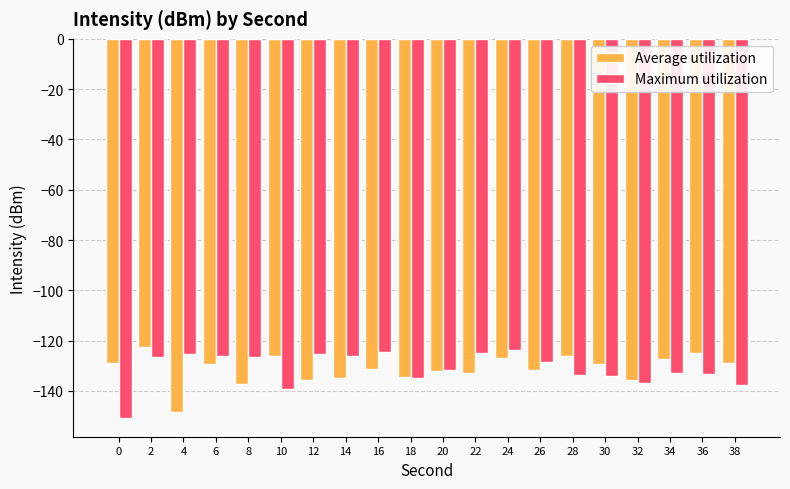

At which label does Average utilization reach its minimum?

4